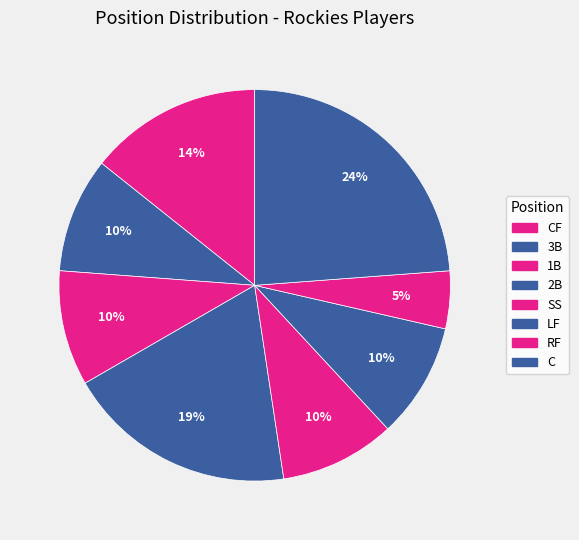

To the nearest percent, what is the difference between the largest and smallest slice percentages?

19%